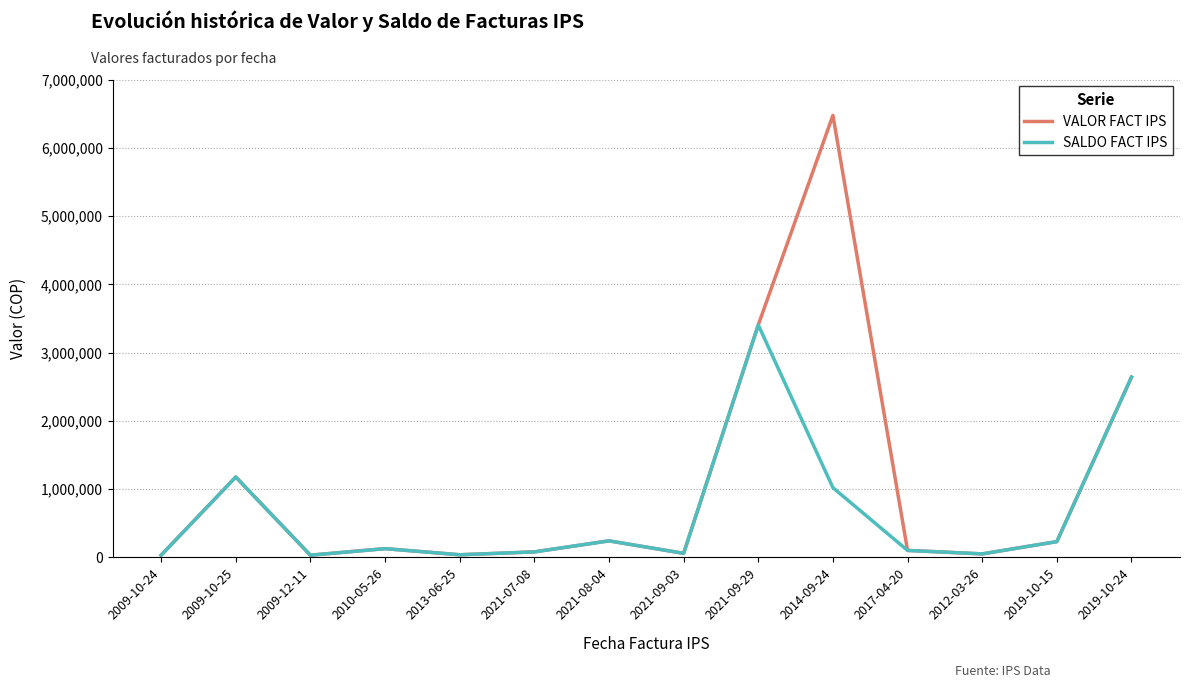

Which series has the widest spread of values?

VALOR FACT IPS